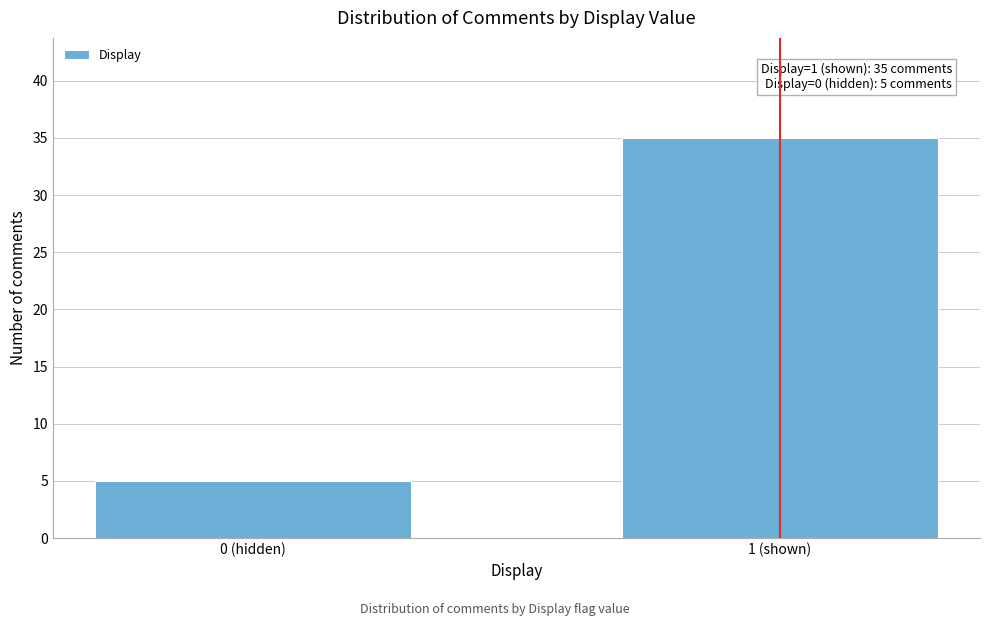

Reading left to right, transcribe all the data shown in this chart.

5	35